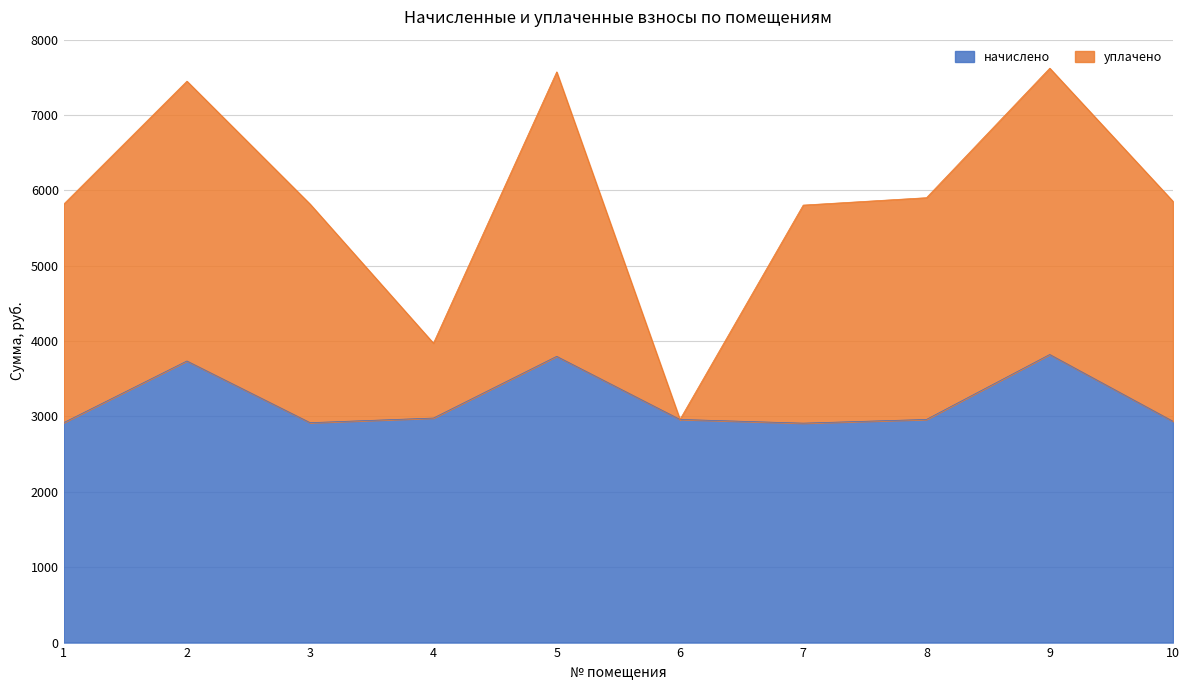

Which category has the highest value across all series?

9